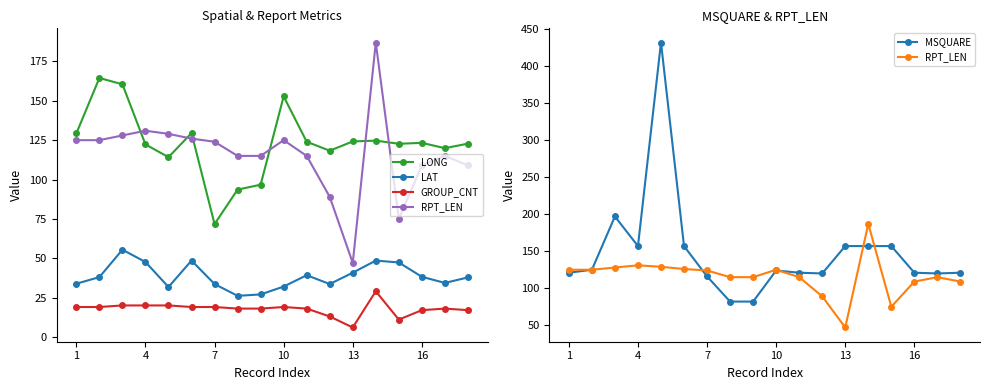

At how many categories does at least one series exceed 245?

1